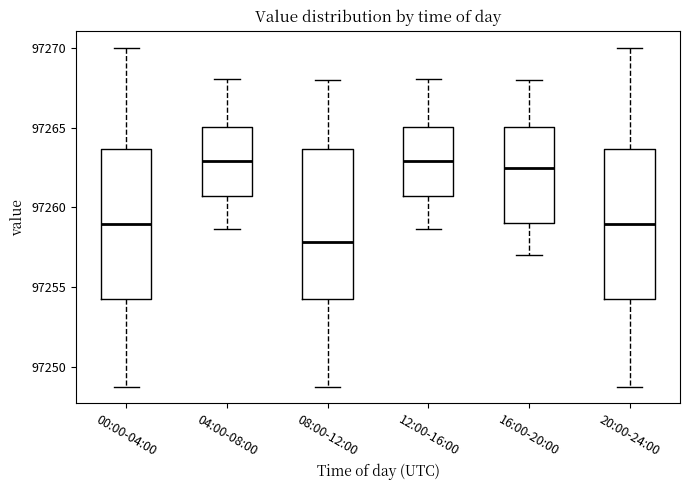

Reading left to right, transcribe this box plot: for each box, give where its median line is, the range the box spans, and where its two whiskers end, as read against the y-axis. The values are not printed on the chart, so give them approximately, as read against the axis.

00:00-04:00: median 97259.0, box 97254.5 to 97263.5, whiskers 97249.0 to 97270.0
04:00-08:00: median 97263.0, box 97260.5 to 97265.0, whiskers 97258.5 to 97268.0
08:00-12:00: median 97258.0, box 97254.5 to 97263.5, whiskers 97249.0 to 97268.0
12:00-16:00: median 97263.0, box 97260.5 to 97265.0, whiskers 97258.5 to 97268.0
16:00-20:00: median 97262.5, box 97259.0 to 97265.0, whiskers 97257.0 to 97268.0
20:00-24:00: median 97259.0, box 97254.5 to 97263.5, whiskers 97249.0 to 97270.0